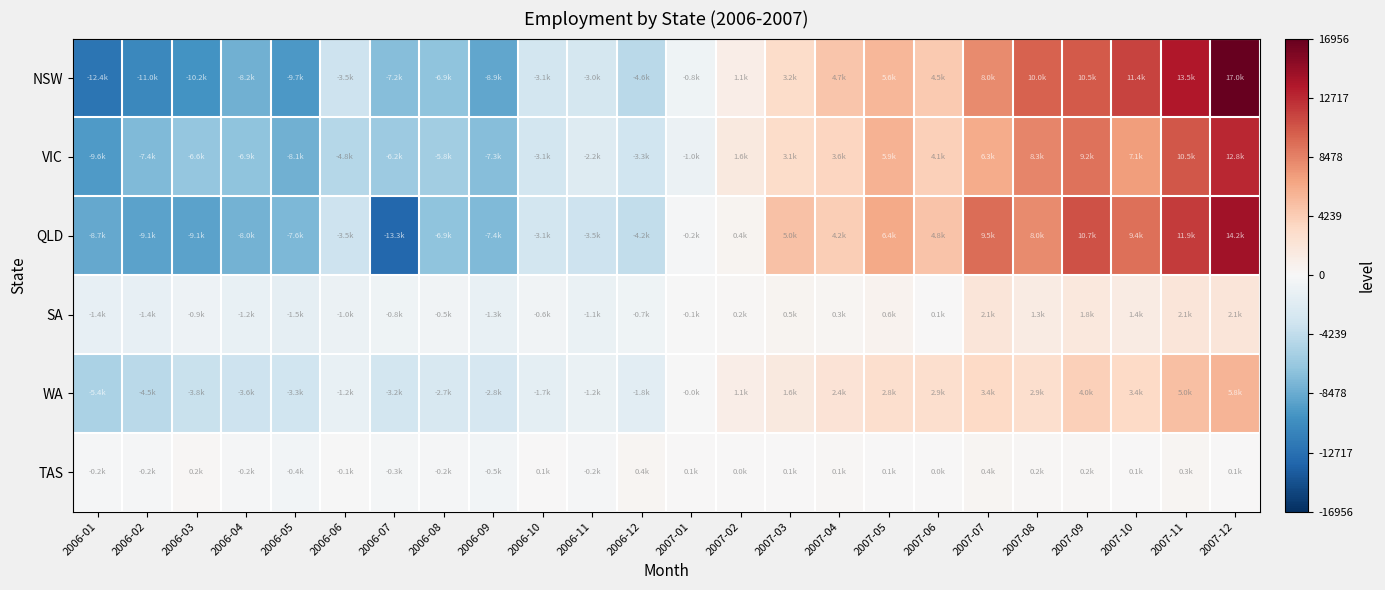

Between 2006-03 and 2007-12, which is larger?

2007-12